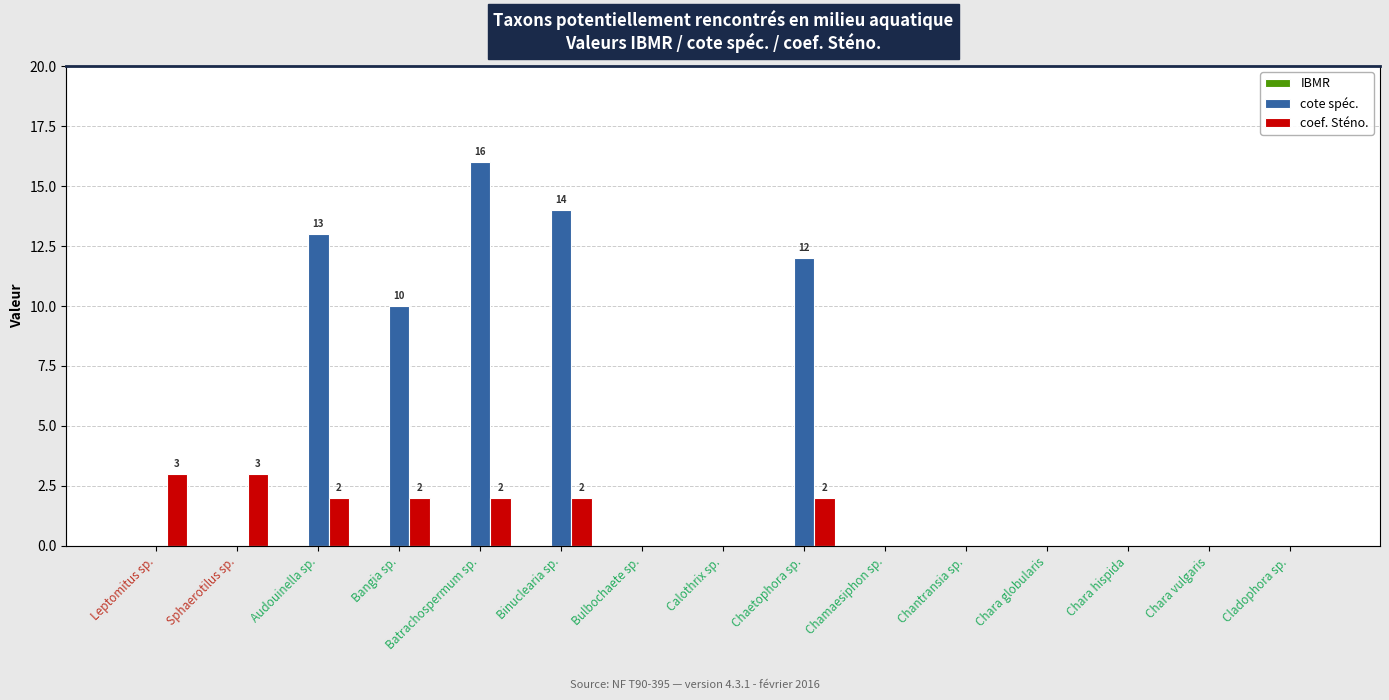

Are the bars horizontal?

No